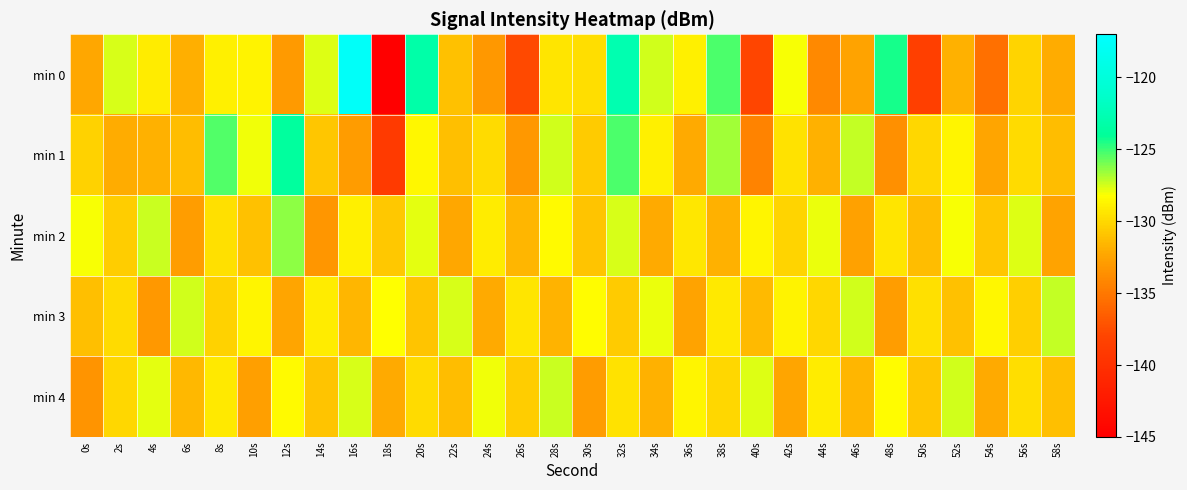

Which series has the widest spread of values?

min 0